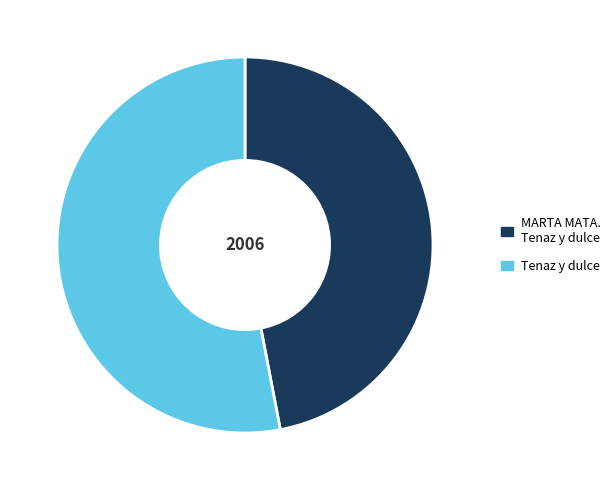

Is the sum of Tenaz y dulce and MARTA MATA. Tenaz y dulce greater than half?

Yes